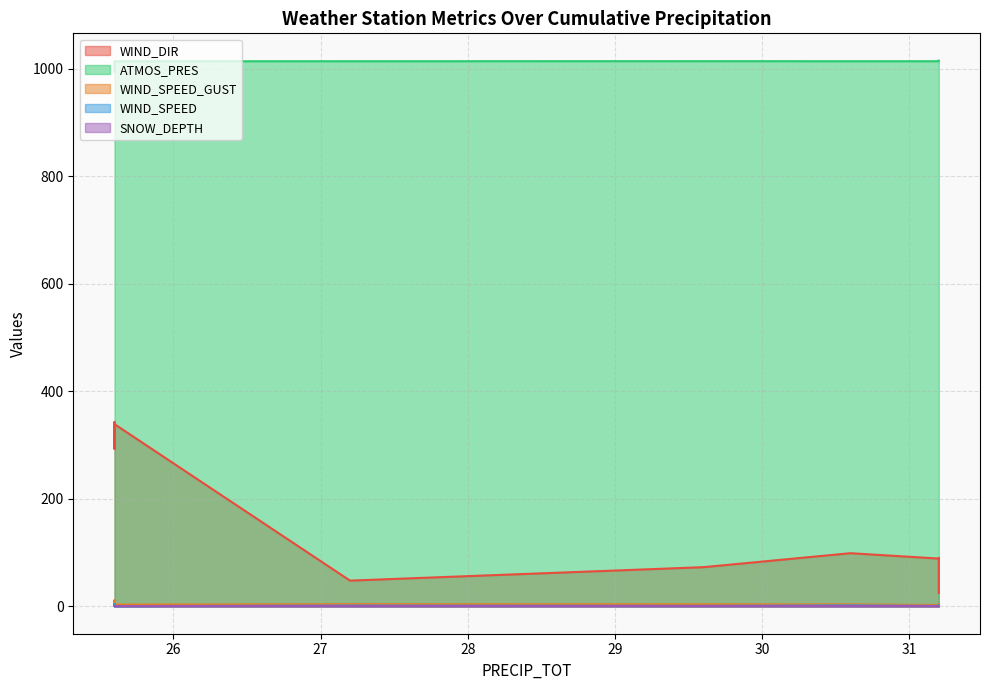

The SNOW_DEPTH series shows 0.7 at 29.6. True or false?

True